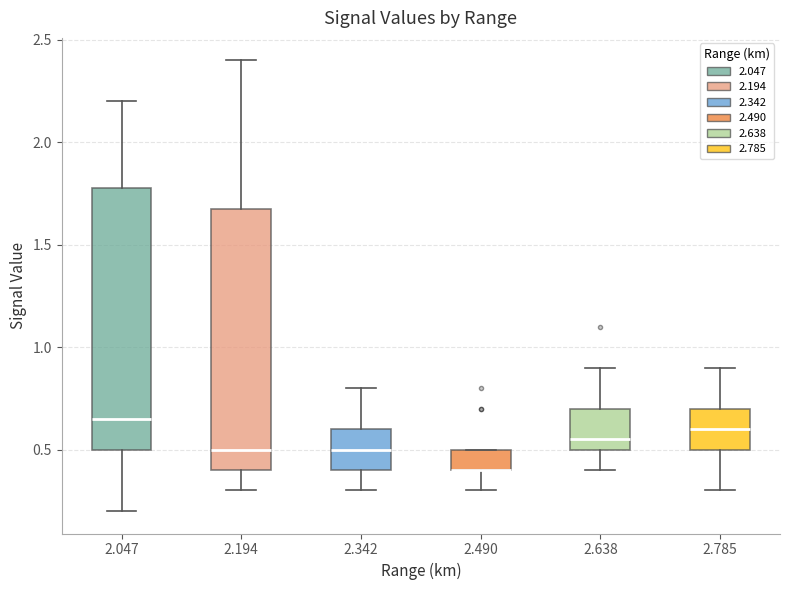

Reading left to right, read every box against the y-axis: the position of its median line, the range the box covers, and the ends of its whiskers. The values are not printed on the chart, so give them approximately, as read against the axis.

2.047: median 0.65, box 0.50 to 1.80, whiskers 0.20 to 2.20
2.194: median 0.50, box 0.40 to 1.70, whiskers 0.30 to 2.40
2.342: median 0.50, box 0.40 to 0.60, whiskers 0.30 to 0.80
2.490: median 0.40 (drawn on the box's lower edge), box 0.40 to 0.50, whiskers 0.30 to 0.50
2.638: median 0.55, box 0.50 to 0.70, whiskers 0.40 to 0.90
2.785: median 0.60, box 0.50 to 0.70, whiskers 0.30 to 0.90